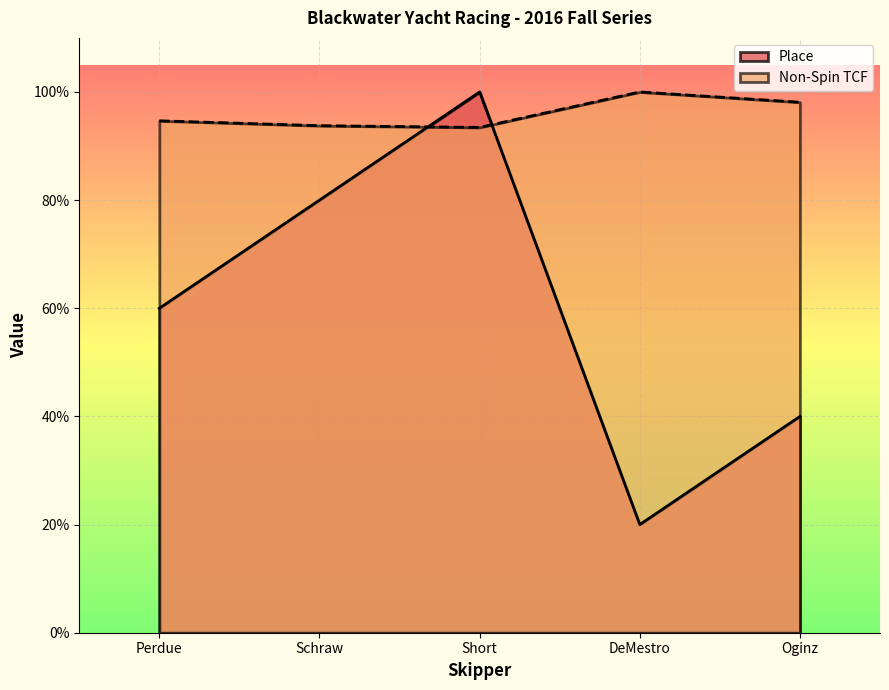

Where is the first local maximum for Place?

Short